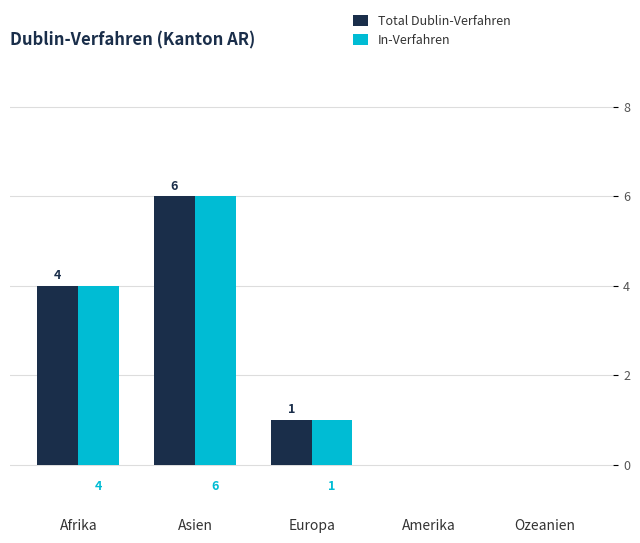

What is the sum of the Total Dublin-Verfahren values at Afrika and Ozeanien?

4